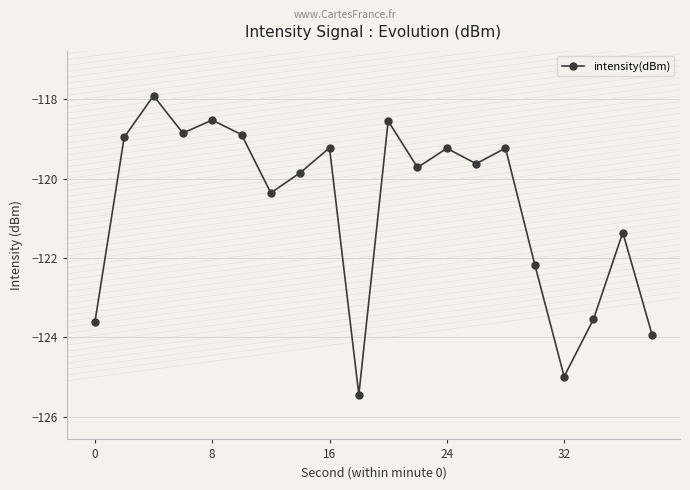

What is the value of the 9th point from the left?

-119.2